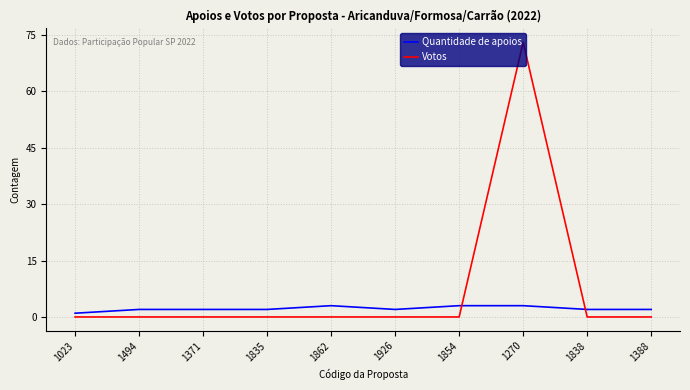

Reading left to right, transcribe all the data shown in this chart.

Quantidade de apoios: 1023=1	1494=2	1371=2	1835=2	1862=3	1926=2	1854=3	1270=3	1838=2	1388=2
Votos: 1023=0	1494=0	1371=0	1835=0	1862=0	1926=0	1854=0	1270=73	1838=0	1388=0